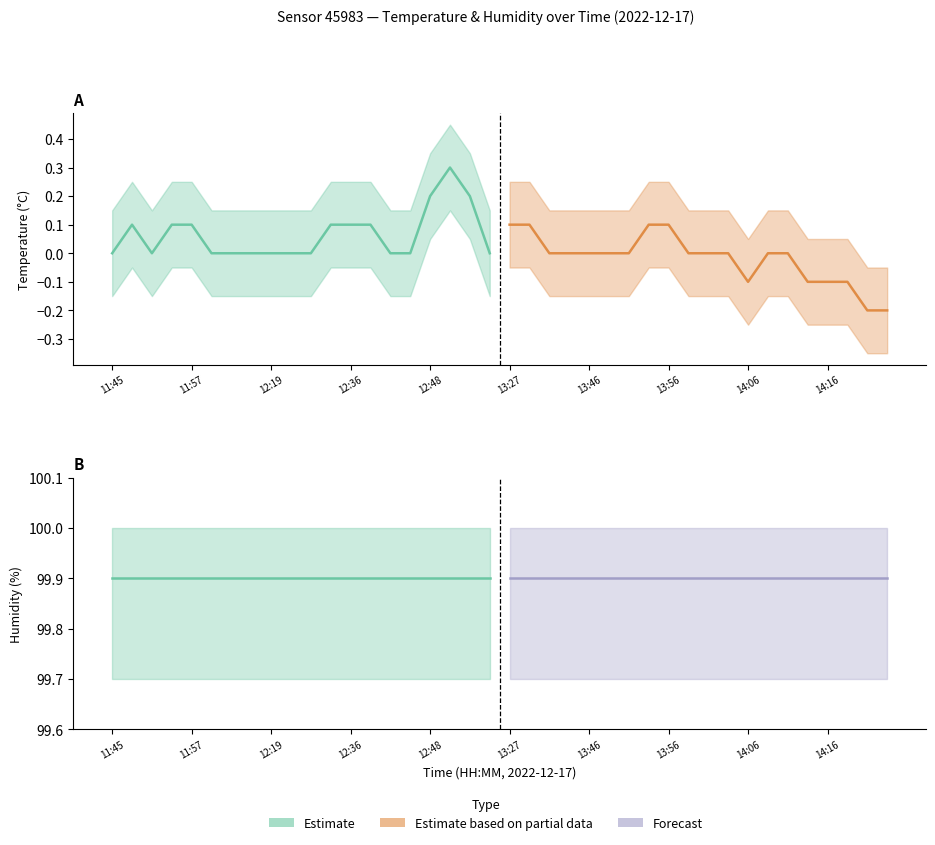

Reading right to left, transcribe all the data shown in this chart.

temperature: 14:24=-0.2	14:21=-0.2	14:19=-0.1	14:16=-0.1	14:14=-0.1	14:11=0.0	14:09=0.0	14:06=-0.1	14:03=0.0	14:01=0.0	13:59=0.0	13:56=0.1	13:54=0.1	13:51=0.0	13:49=0.0	13:46=0.0	13:43=0.0	13:35=0.0	13:32=0.1	13:27=0.1	13:19=0.0	13:06=0.2	12:51=0.3	12:48=0.2	12:45=0.0	12:42=0.0	12:39=0.1	12:36=0.1	12:33=0.1	12:30=0.0	12:21=0.0	12:19=0.0	12:15=0.0	12:06=0.0	12:00=0.0	11:57=0.1	11:54=0.1	11:51=0.0	11:48=0.1	11:45=0.0
humidity: 14:24=99.9	14:21=99.9	14:19=99.9	14:16=99.9	14:14=99.9	14:11=99.9	14:09=99.9	14:06=99.9	14:03=99.9	14:01=99.9	13:59=99.9	13:56=99.9	13:54=99.9	13:51=99.9	13:49=99.9	13:46=99.9	13:43=99.9	13:35=99.9	13:32=99.9	13:27=99.9	13:19=99.9	13:06=99.9	12:51=99.9	12:48=99.9	12:45=99.9	12:42=99.9	12:39=99.9	12:36=99.9	12:33=99.9	12:30=99.9	12:21=99.9	12:19=99.9	12:15=99.9	12:06=99.9	12:00=99.9	11:57=99.9	11:54=99.9	11:51=99.9	11:48=99.9	11:45=99.9